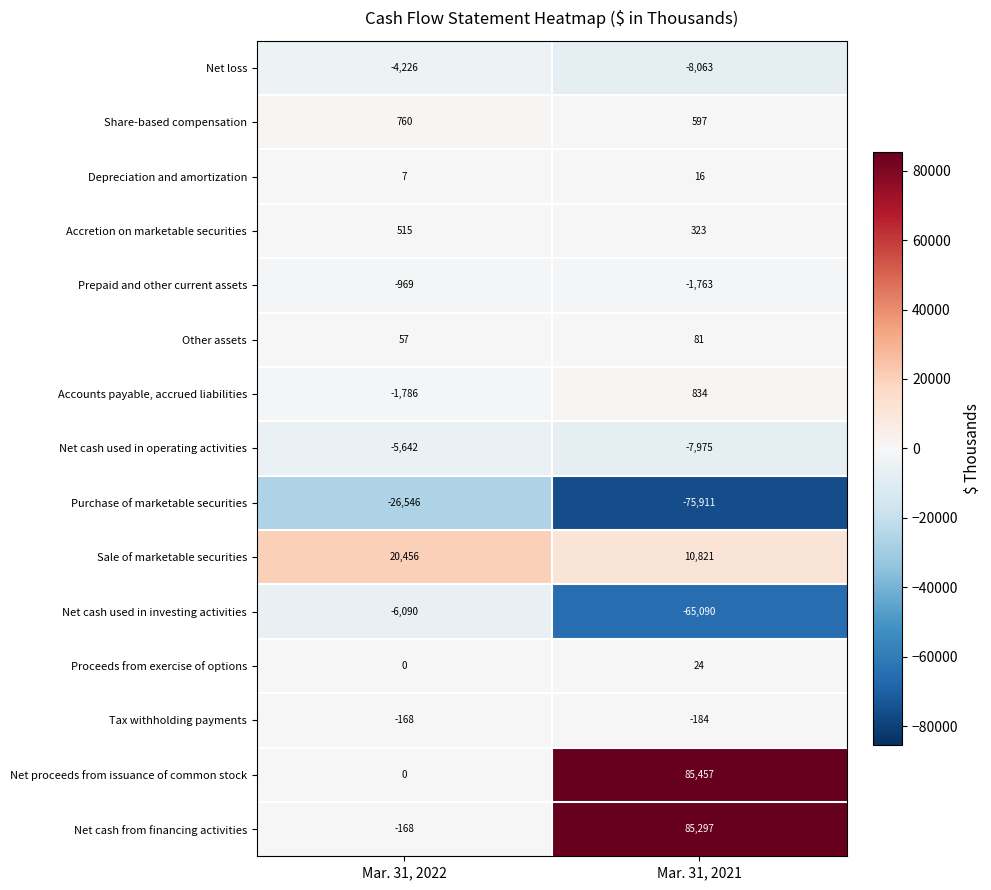

Read the Other assets value at Mar. 31, 2022.

57